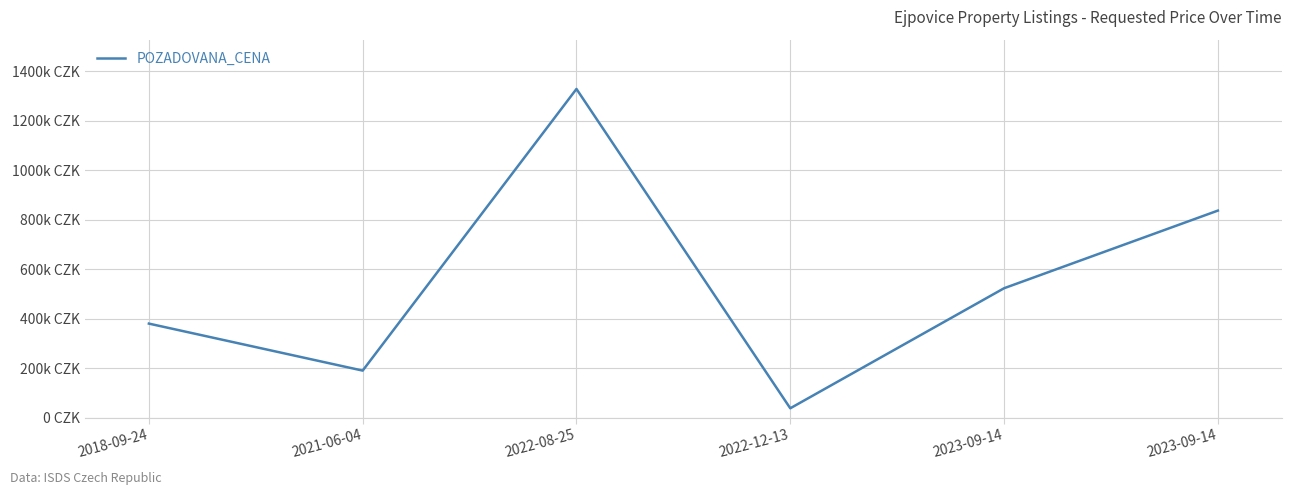

List the labels in order of value, smallest first.

2022-12-13, 2021-06-04, 2018-09-24, 2023-09-14, 2023-09-14, 2022-08-25